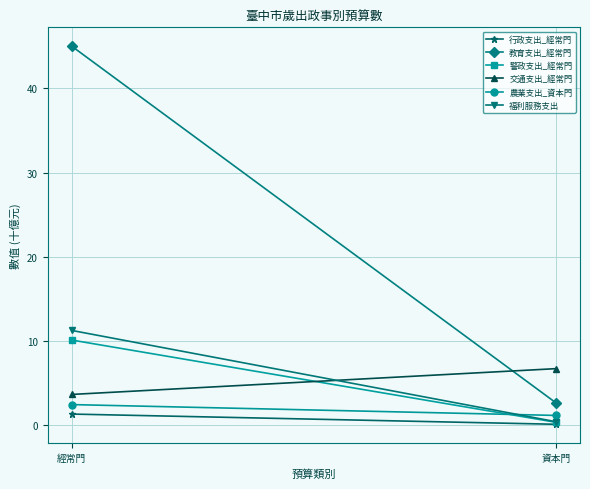

Rank the series by their maximum value, from lowest to highest.

行政支出_經常門, 農業支出_資本門, 交通支出_經常門, 警政支出_經常門, 福利服務支出, 教育支出_經常門